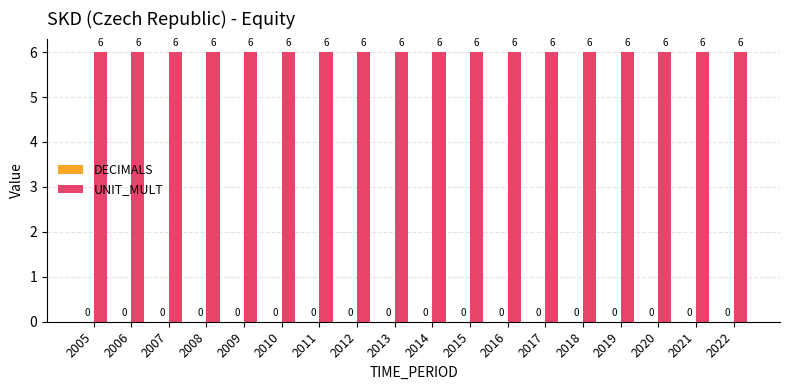

Reading left to right, list all the values displayed in this chart.

DECIMALS: 2005=0	2006=0	2007=0	2008=0	2009=0	2010=0	2011=0	2012=0	2013=0	2014=0	2015=0	2016=0	2017=0	2018=0	2019=0	2020=0	2021=0	2022=0
UNIT_MULT: 2005=6	2006=6	2007=6	2008=6	2009=6	2010=6	2011=6	2012=6	2013=6	2014=6	2015=6	2016=6	2017=6	2018=6	2019=6	2020=6	2021=6	2022=6